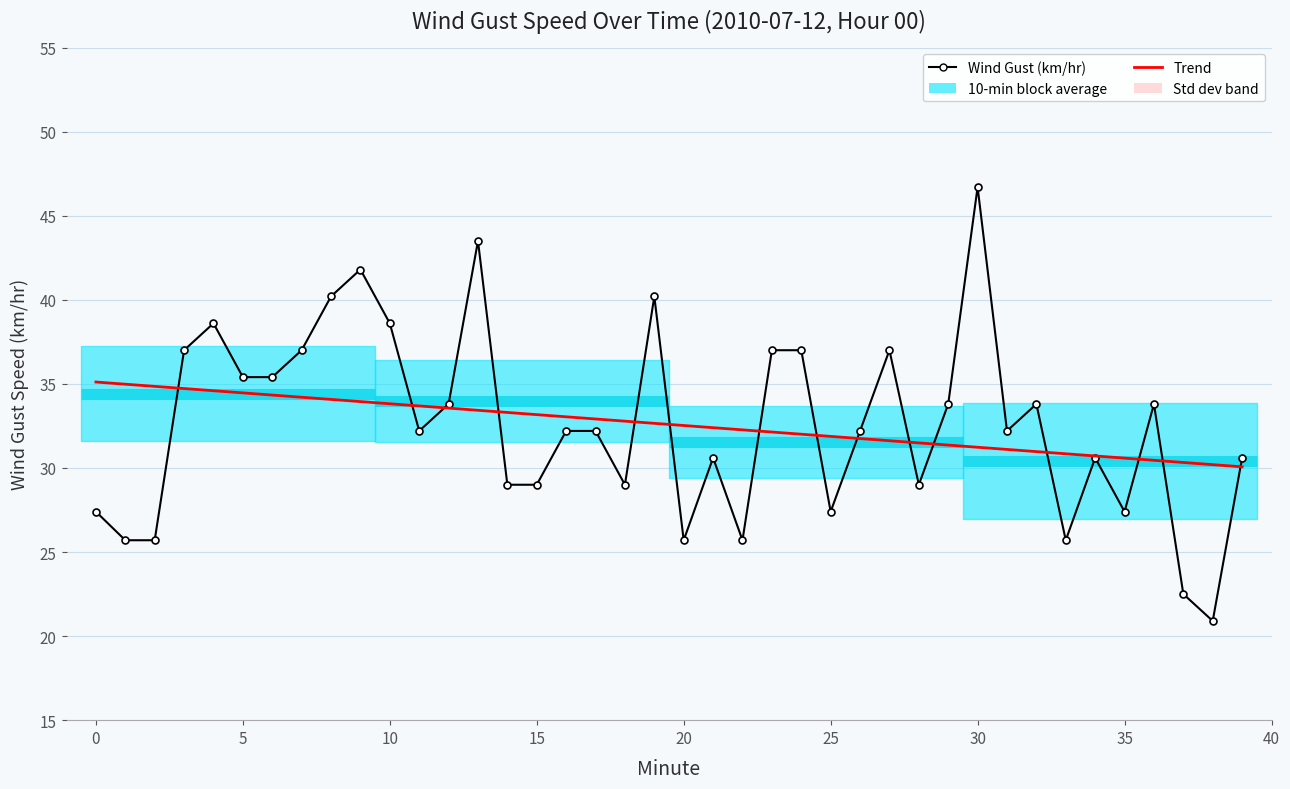

At which label is Trend closest to 32?

24